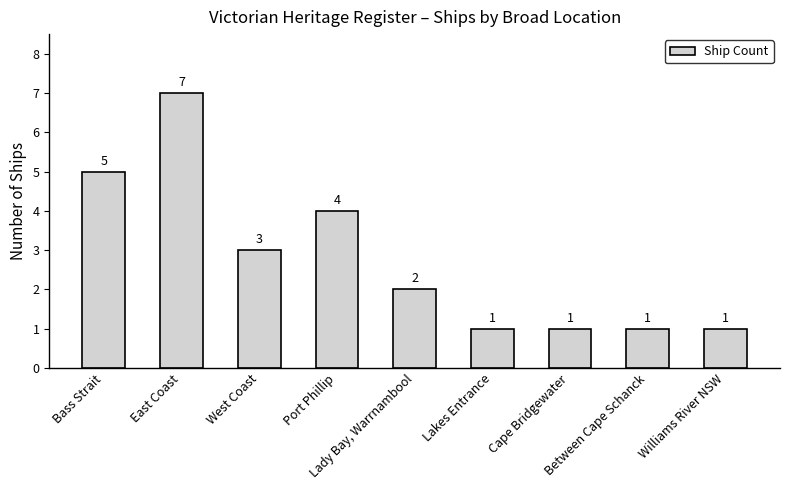

How many data points does each series have?

9